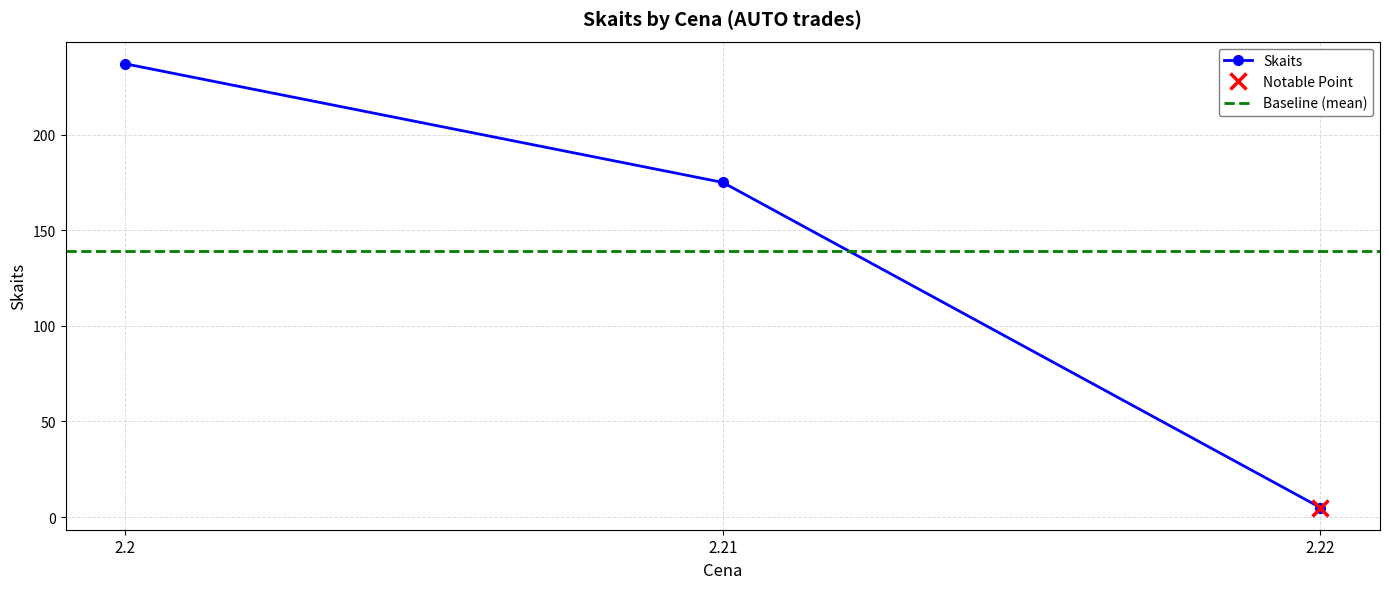

How many data points are above 175?

1